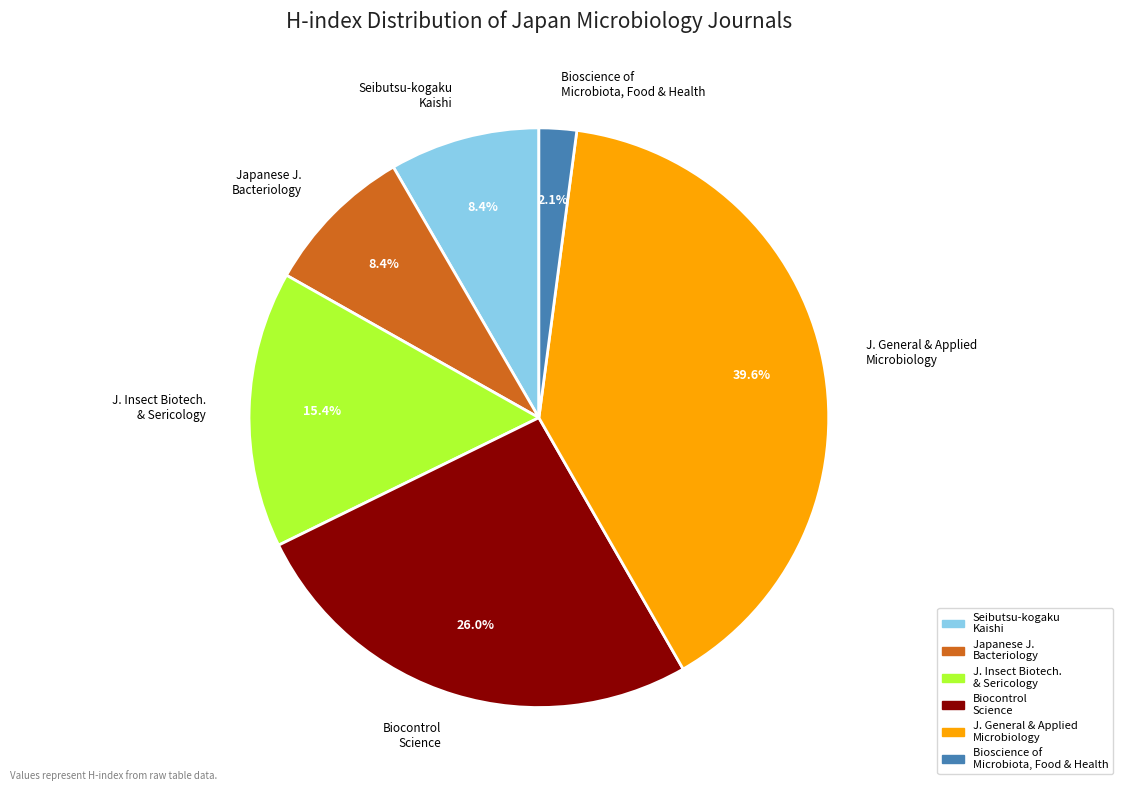

Which has a higher value, Seibutsu-kogaku Kaishi or Bioscience of Microbiota, Food & Health?

Seibutsu-kogaku Kaishi